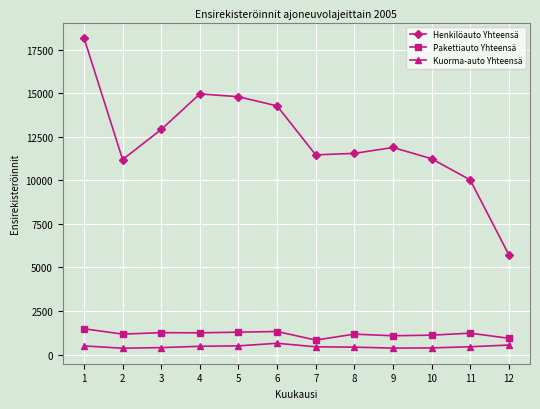

Count the number of data series in this chart.

3